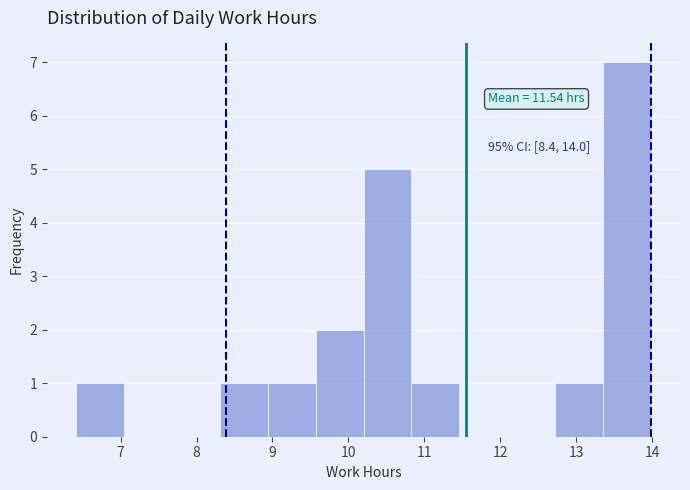

Over which range of the x-axis is the bar tallest?

13.4 to 14.0